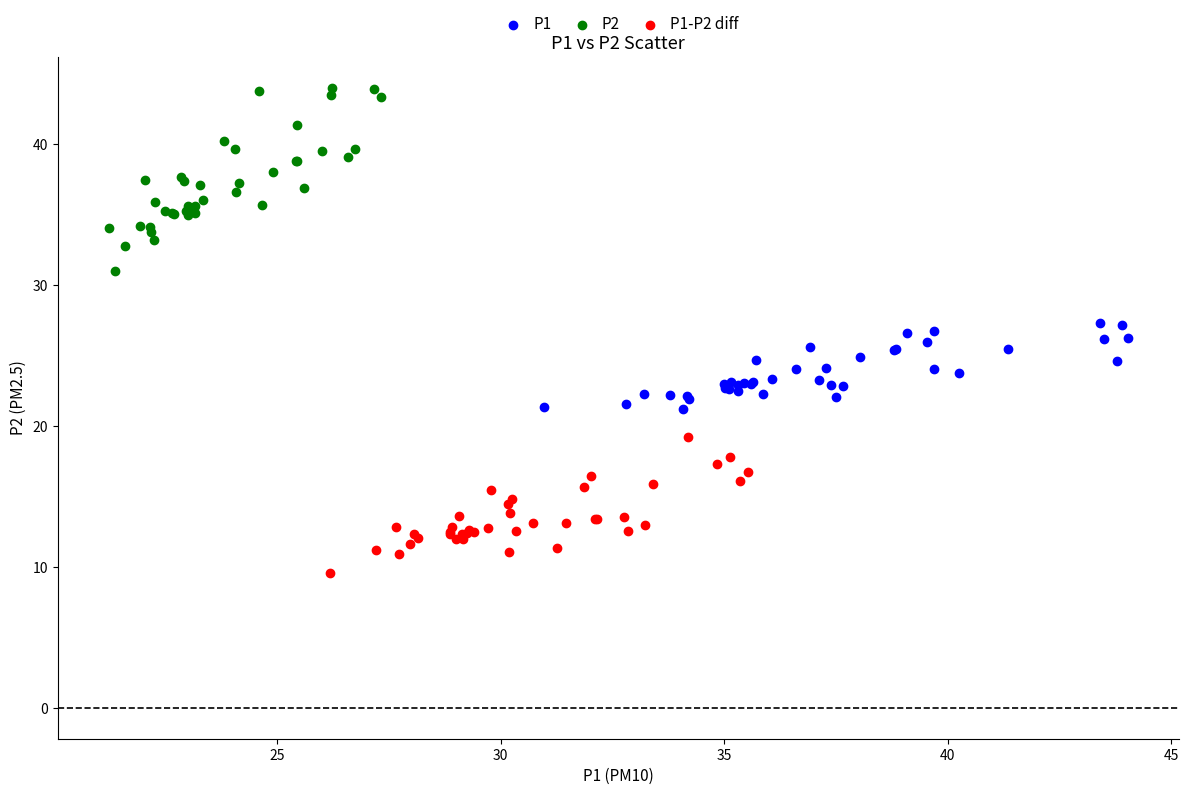

Which series contains the highest Y value?

P2